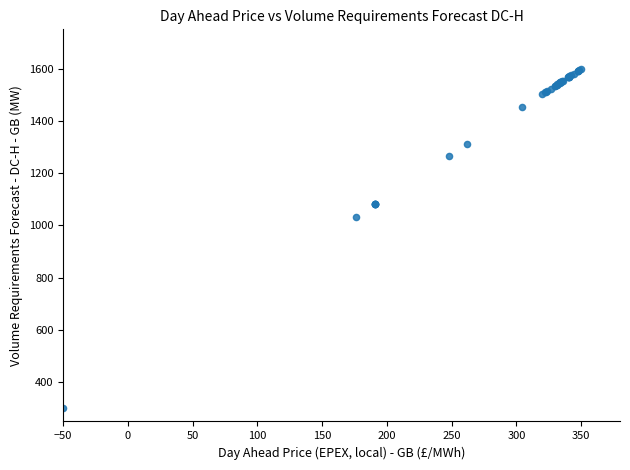

What Y value in the scatter plot is closest to 950?

1033.9